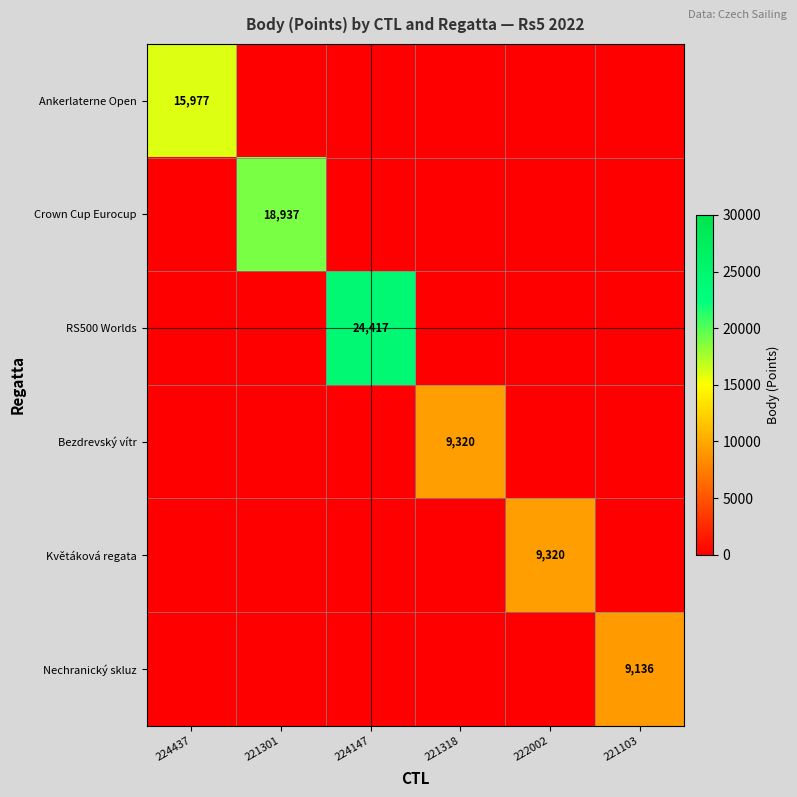

At which category is the sum across all series the highest?

224147